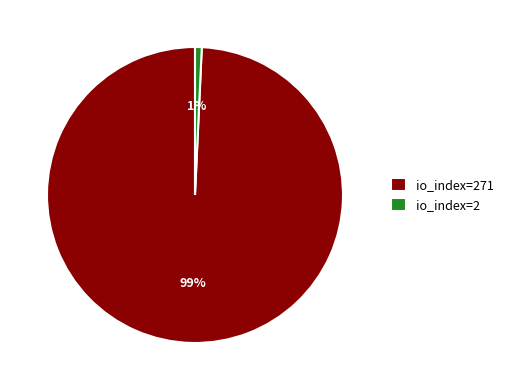

True or false: io_index=2 accounts for 11% of the total.

False